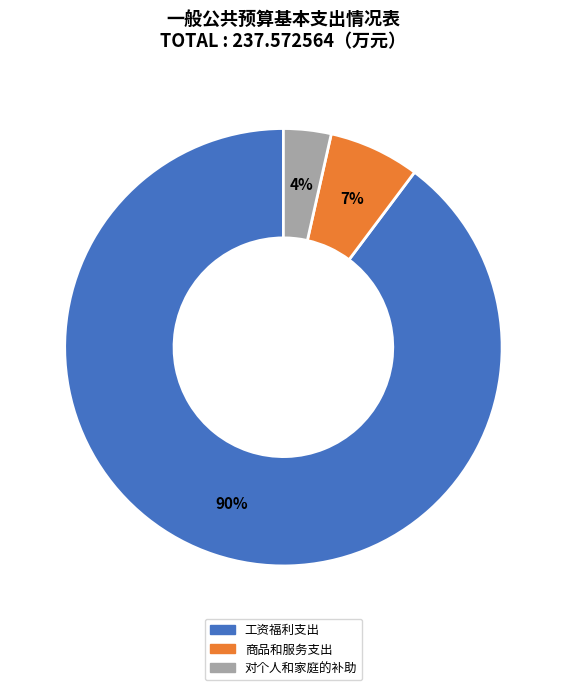

To the nearest percent, what is the difference between the 商品和服务支出 and 对个人和家庭的补助 slice percentages?

3%